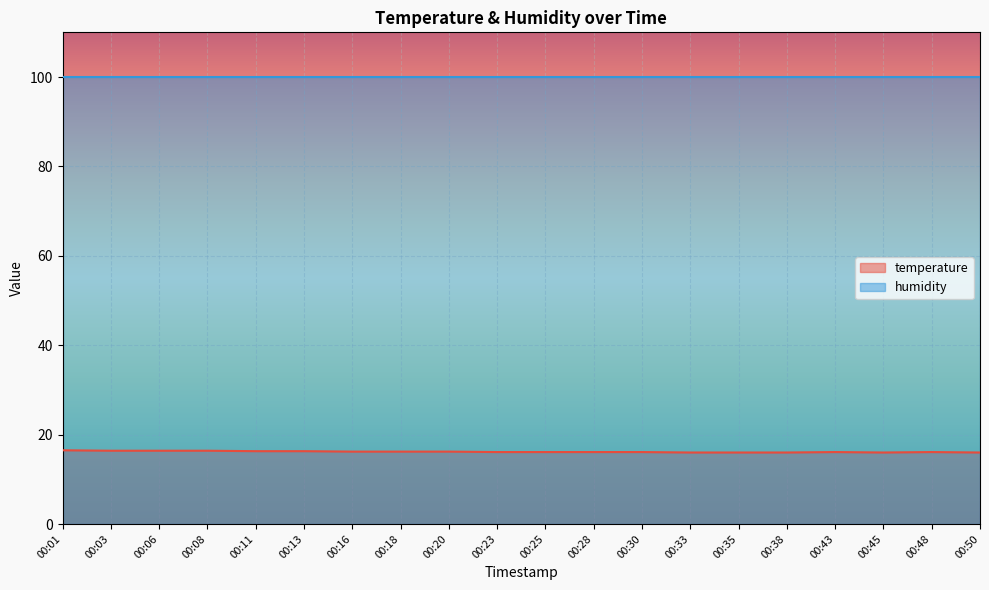

How many interior local valleys (lower than both neighbors) does the data have?

1